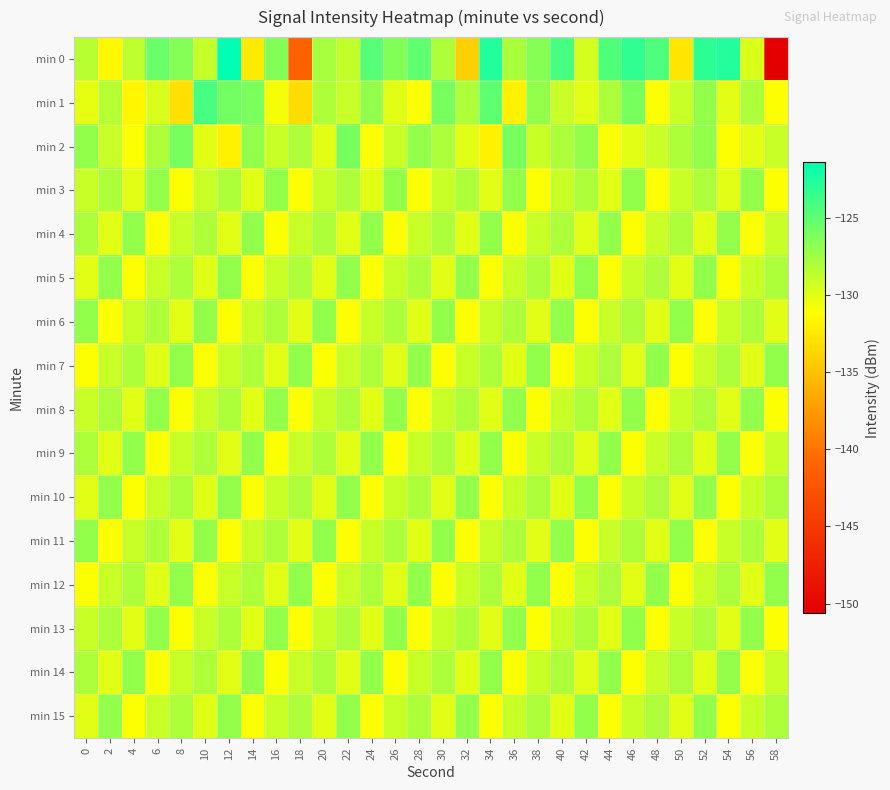

What is the difference between the highest and lowest values at 10?

6.9